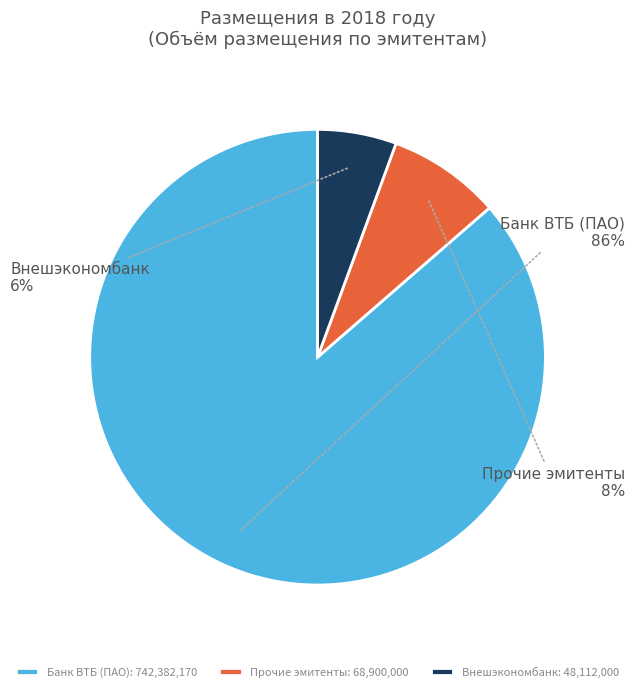

The Прочие эмитенты slice represents 1% of the pie. True or false?

False